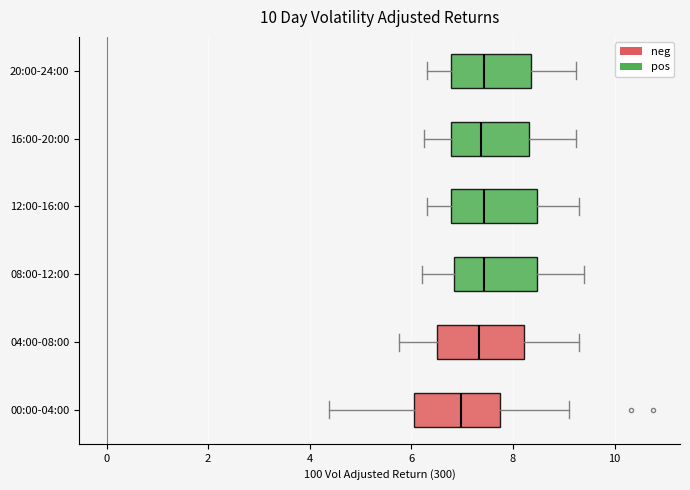

Reading bottom to top, read every box against the x-axis: the position of its median line, the range the box covers, and the ends of its whiskers. The values are not printed on the chart, so give them approximately, as read against the axis.

00:00-04:00: median 7.0, box 6.0 to 7.8, whiskers 4.4 to 9.2
04:00-08:00: median 7.4, box 6.6 to 8.2, whiskers 5.8 to 9.4
08:00-12:00: median 7.4, box 6.8 to 8.4, whiskers 6.2 to 9.4
12:00-16:00: median 7.4, box 6.8 to 8.4, whiskers 6.4 to 9.4
16:00-20:00: median 7.4, box 6.8 to 8.4, whiskers 6.2 to 9.2
20:00-24:00: median 7.4, box 6.8 to 8.4, whiskers 6.4 to 9.2